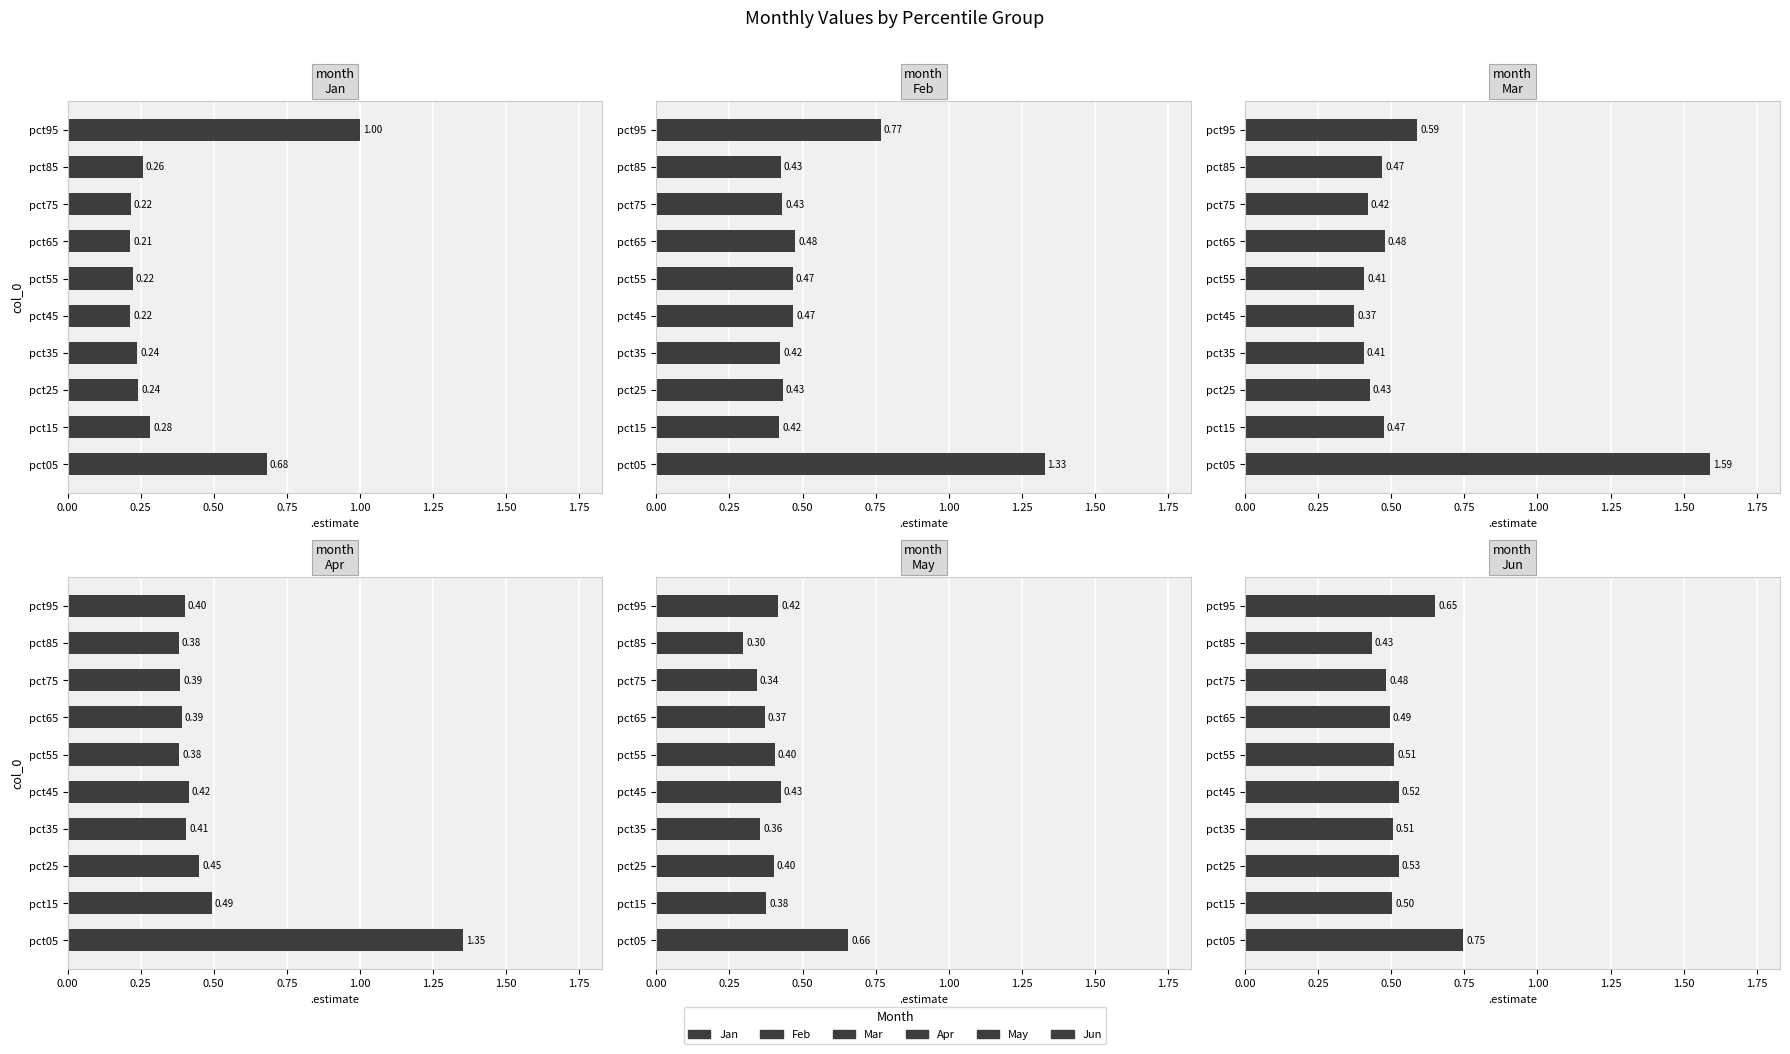

What is the minimum value shown in the chart?

0.2